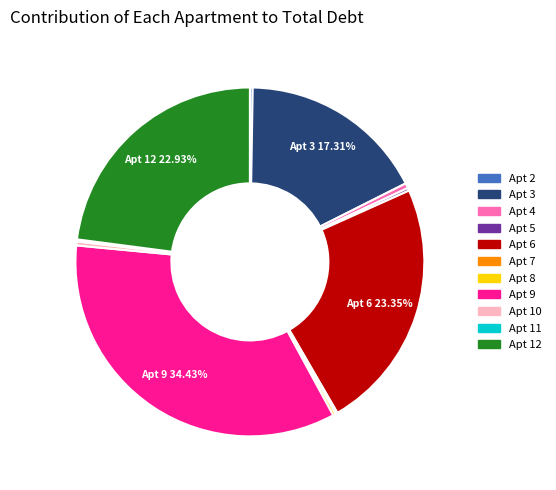

Does any single category account for the majority?

No